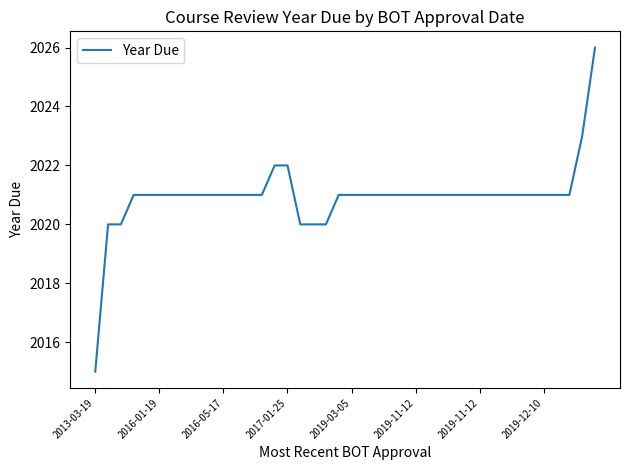

What is the maximum value shown in the chart?

2026